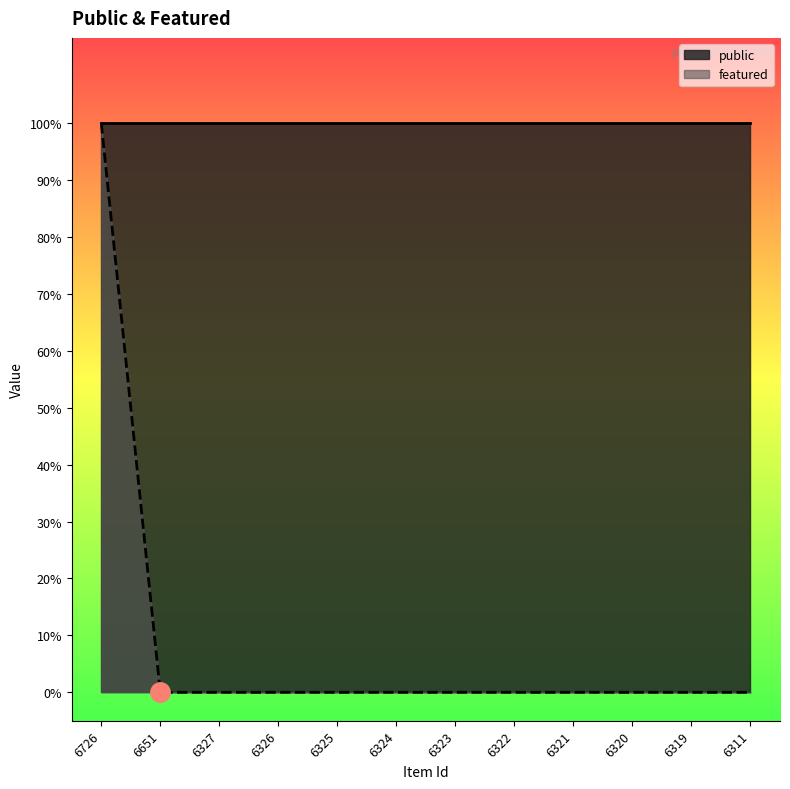

At which category does the chart reach its minimum across all series?

6651